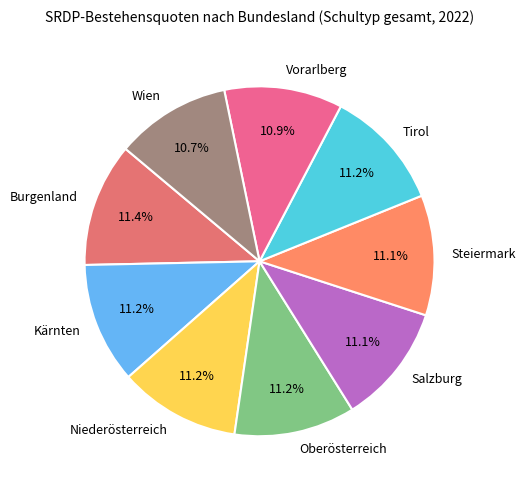

Is there any slice that represents more than half of the pie?

No